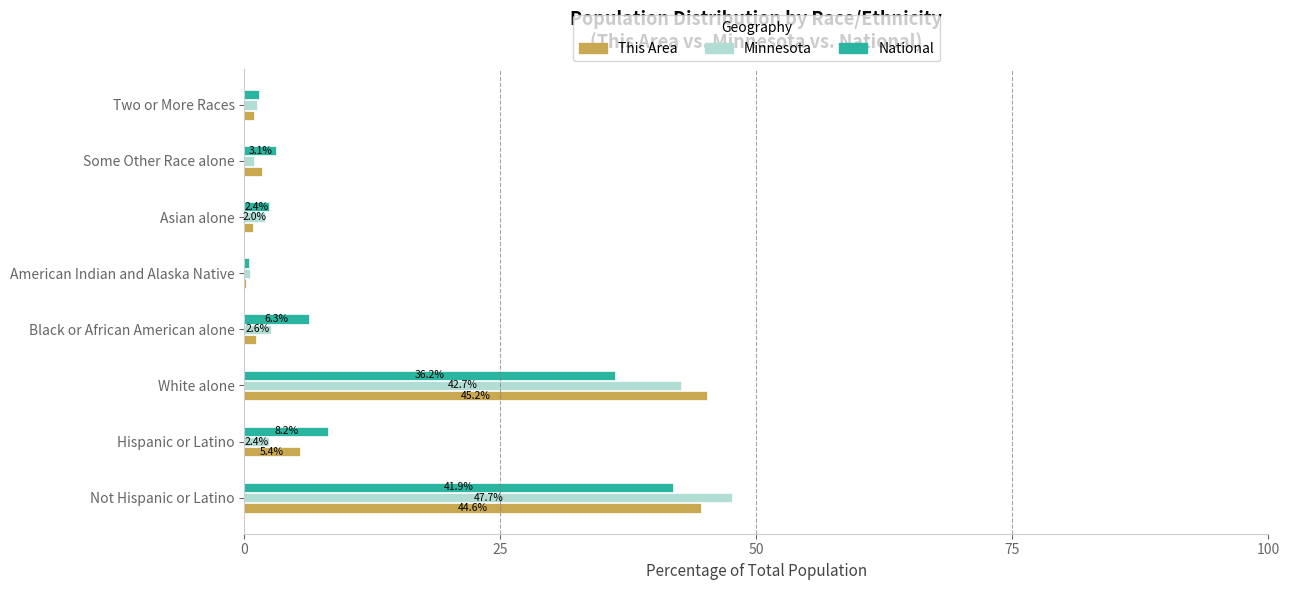

Is it true that Minnesota equals 2.4 at Hispanic or Latino?

True